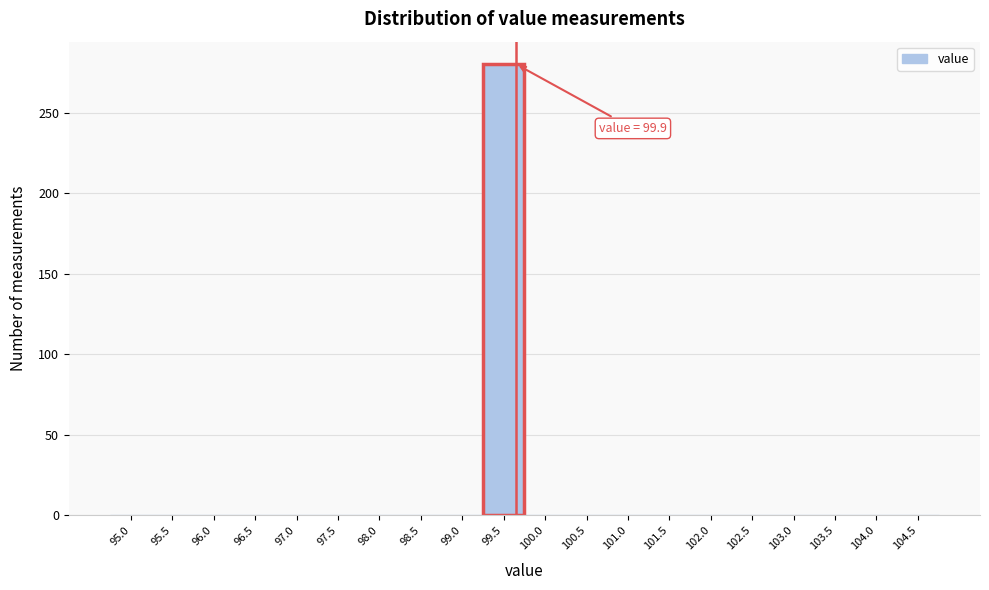

Reading right to left, what are all the values shown in this chart?

104.5=0	104.0=0	103.5=0	103.0=0	102.5=0	102.0=0	101.5=0	101.0=0	100.5=0	100.0=0	99.5=280	99.0=0	98.5=0	98.0=0	97.5=0	97.0=0	96.5=0	96.0=0	95.5=0	95.0=0